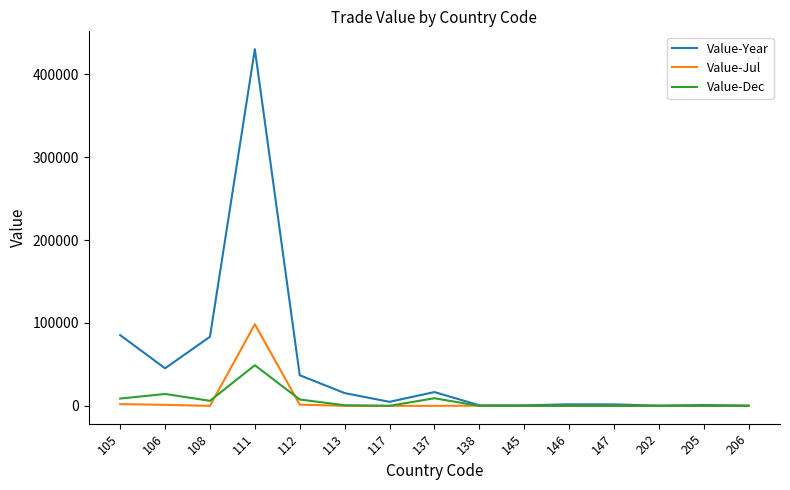

The value of Value-Jul at 117 is 0. True or false?

True